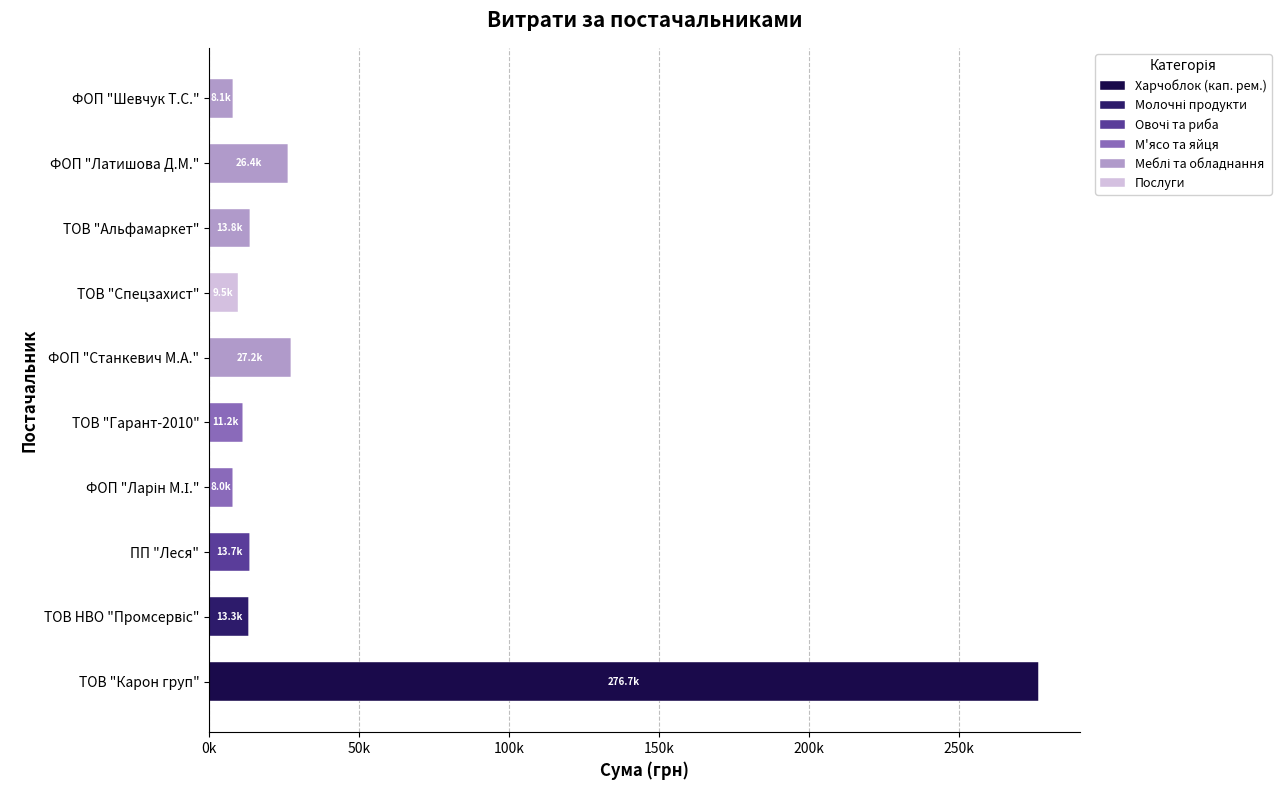

How many groups of bars are there?

10